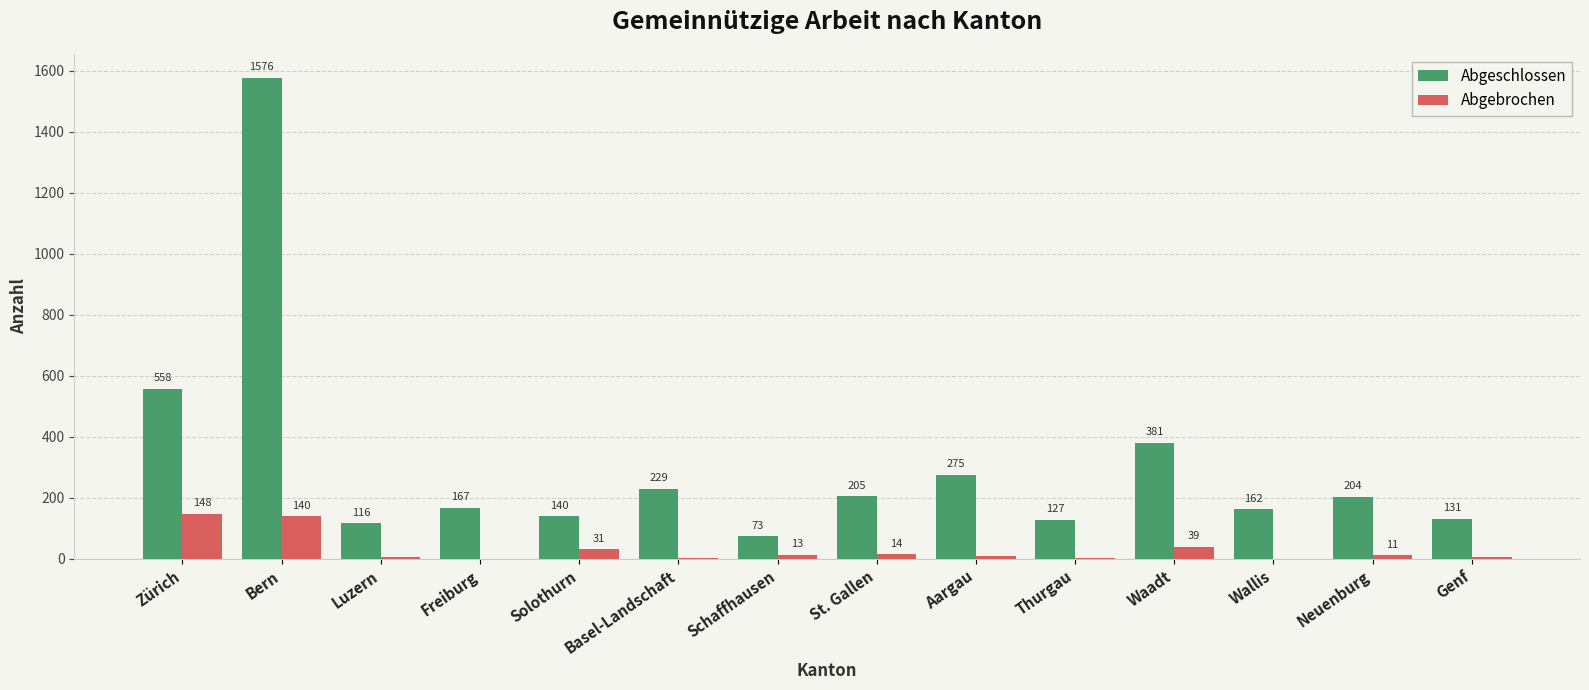

Reading right to left, extract all data points from this chart.

Abgeschlossen: 131	204	162	381	127	275	205	73	229	140	167	116	1576	558
Abgebrochen: 7	11	0	39	4	9	14	13	2	31	0	6	140	148